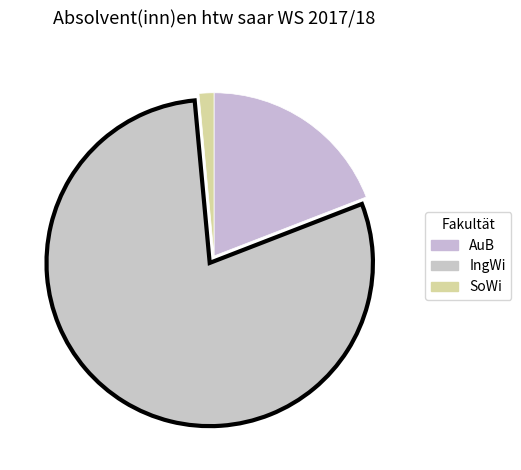

To the nearest percent, what percentage of the pie is IngWi?

79%